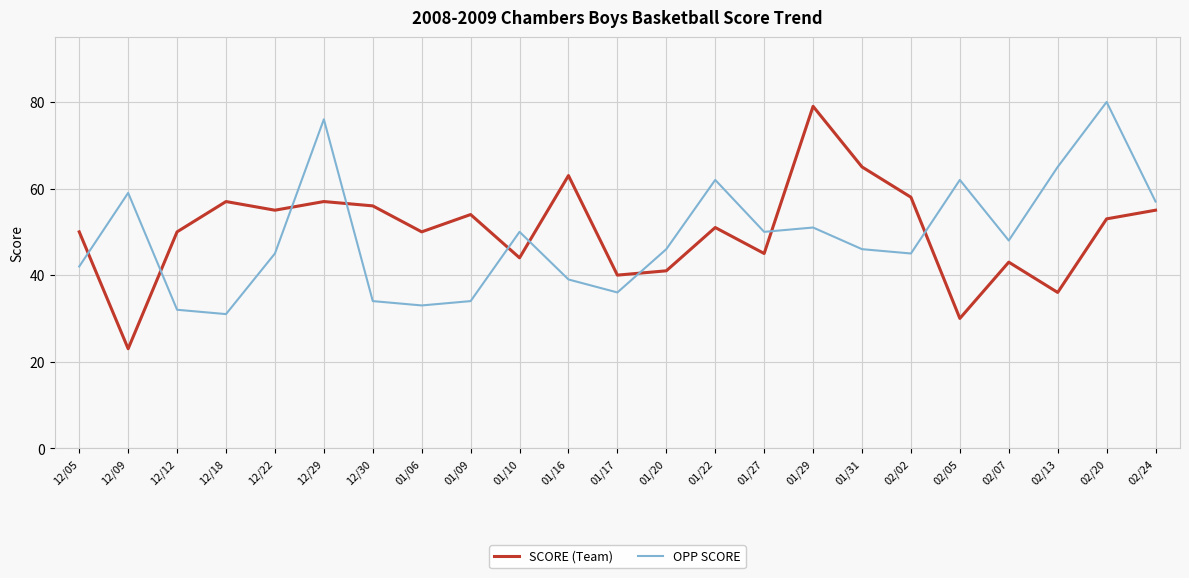

What is the spread (max minus min) of values at 01/17?

4